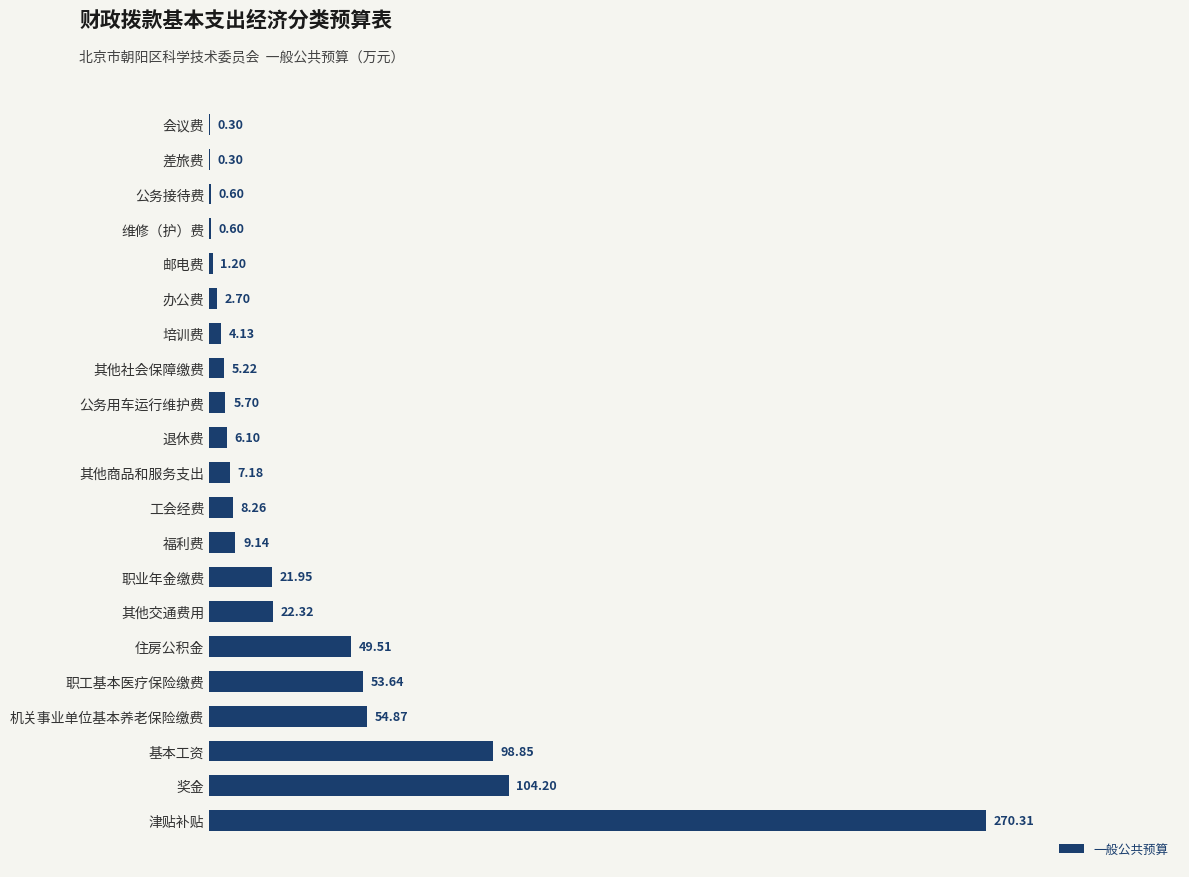

Are the bars horizontal?

Yes